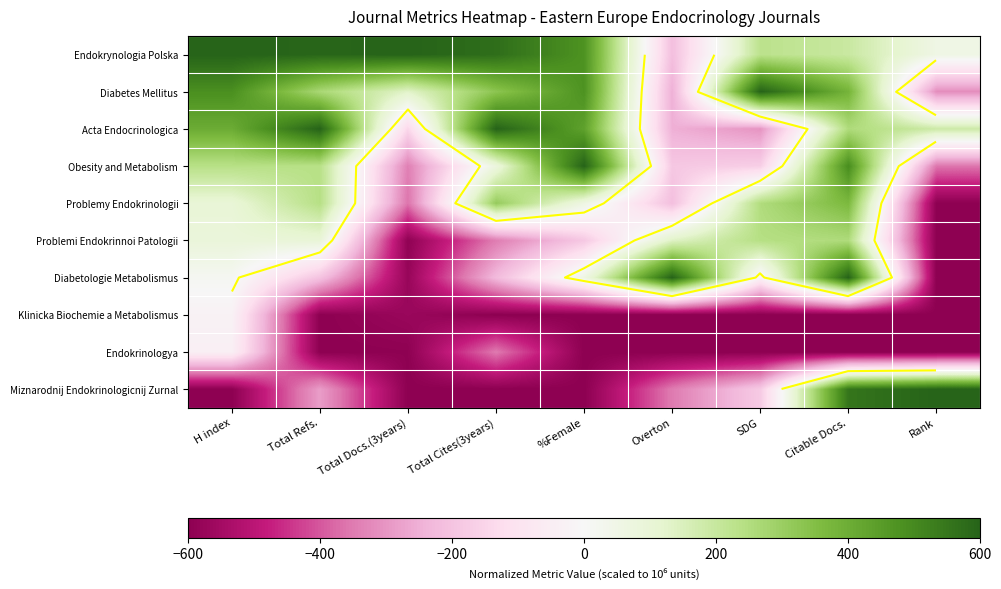

What is the sum of all Klinicka Biochemie a Metabolismus values?

-4799.9